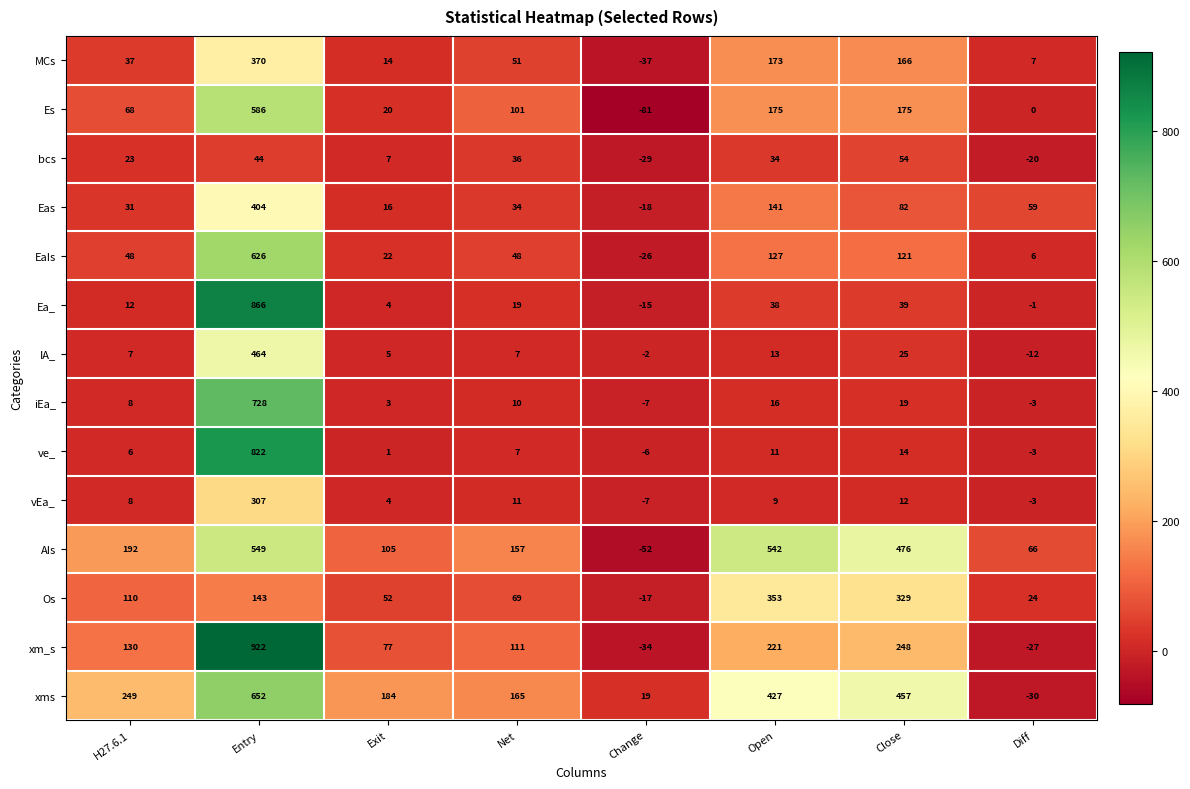

True or false: MCs has a value of 370 at Entry.

True